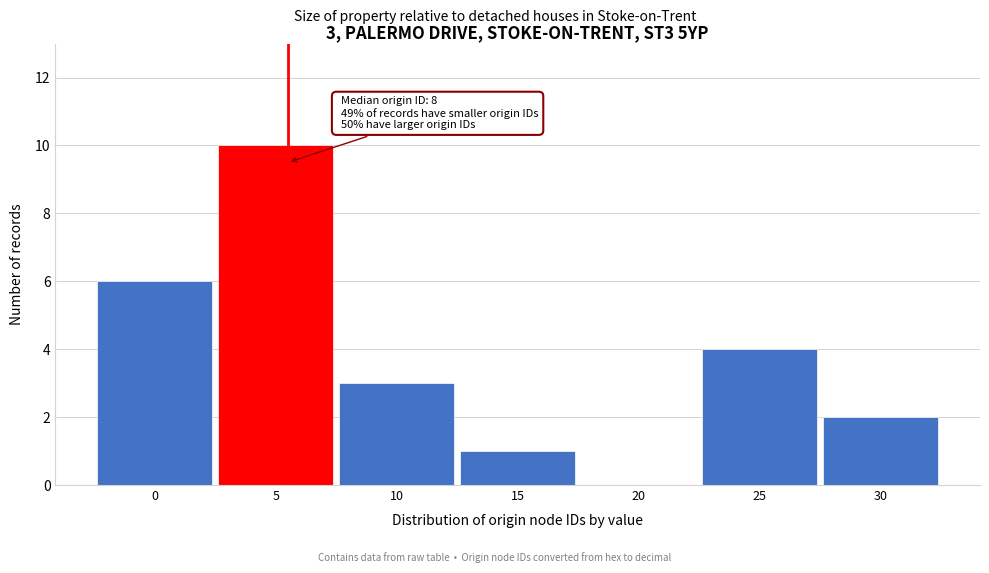

Reading left to right, list all the values displayed in this chart.

0=6	5=10	10=3	15=1	20=0	25=4	30=2